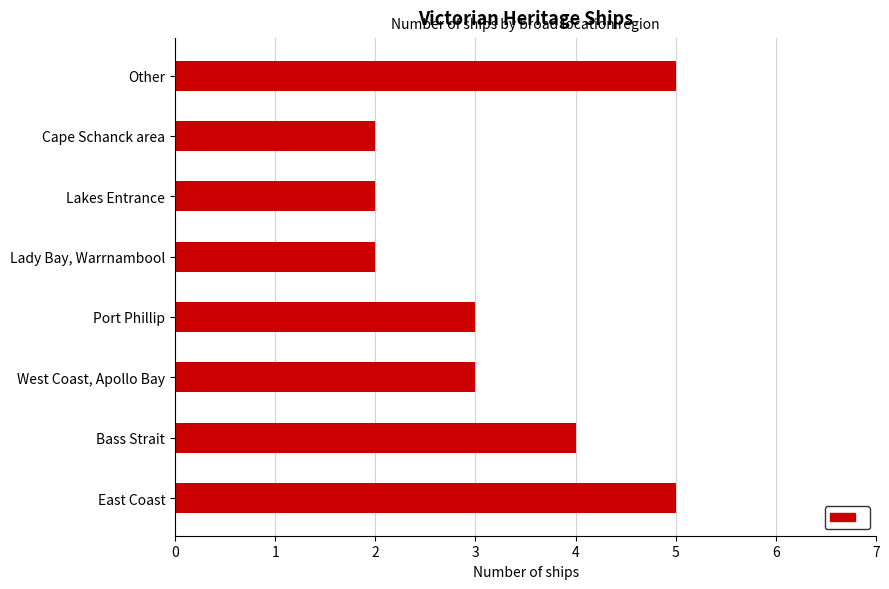

What is the greatest value displayed?

5